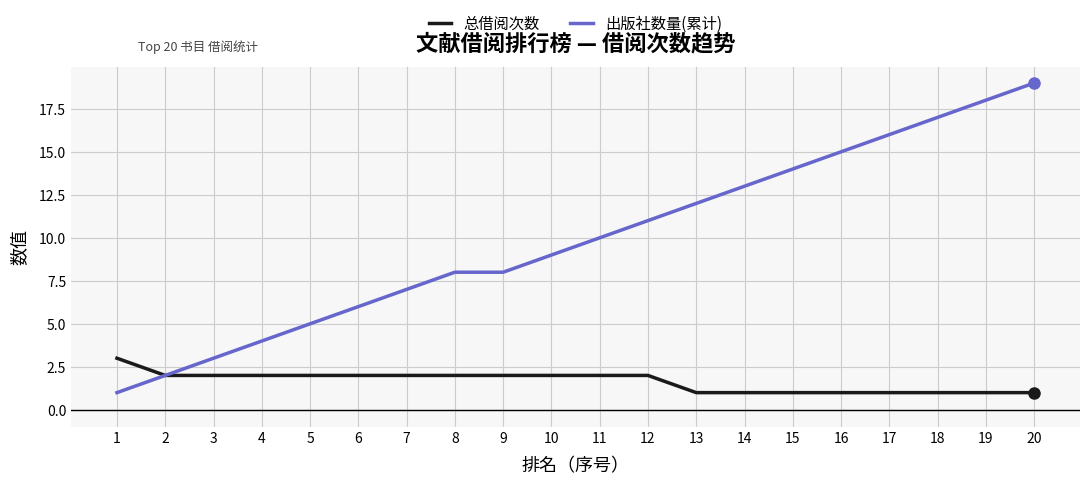

Is this an area chart (filled region under the line)?

No